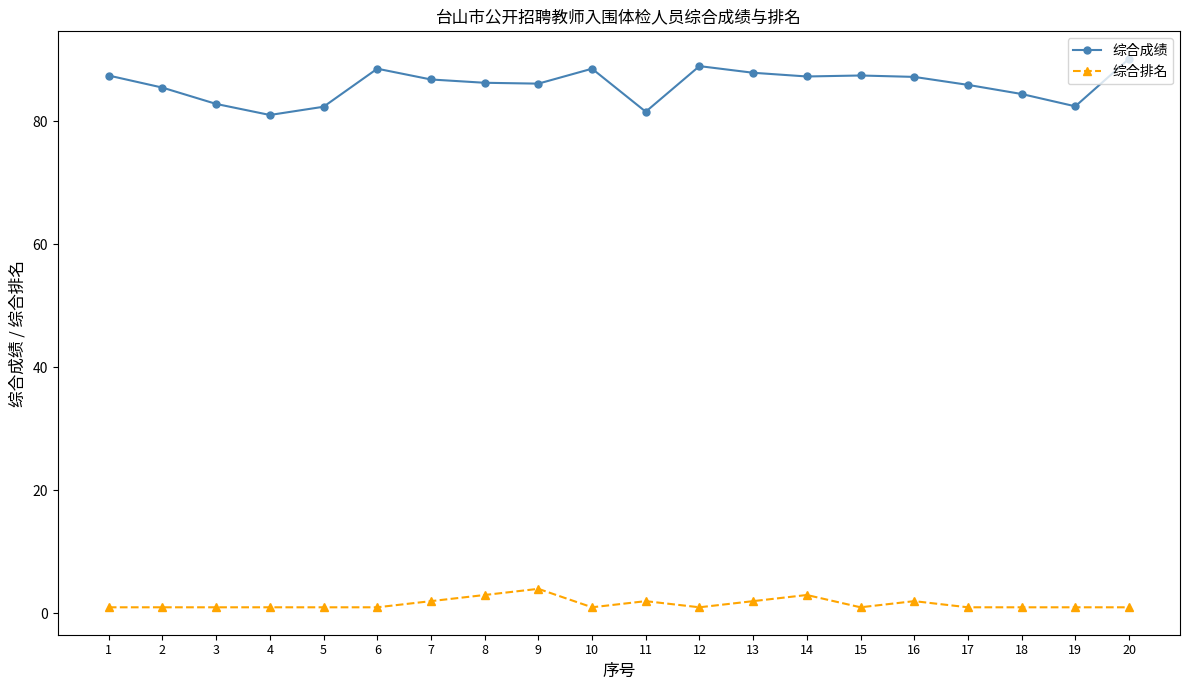

At which category does 综合成绩 reach its first local valley?

4